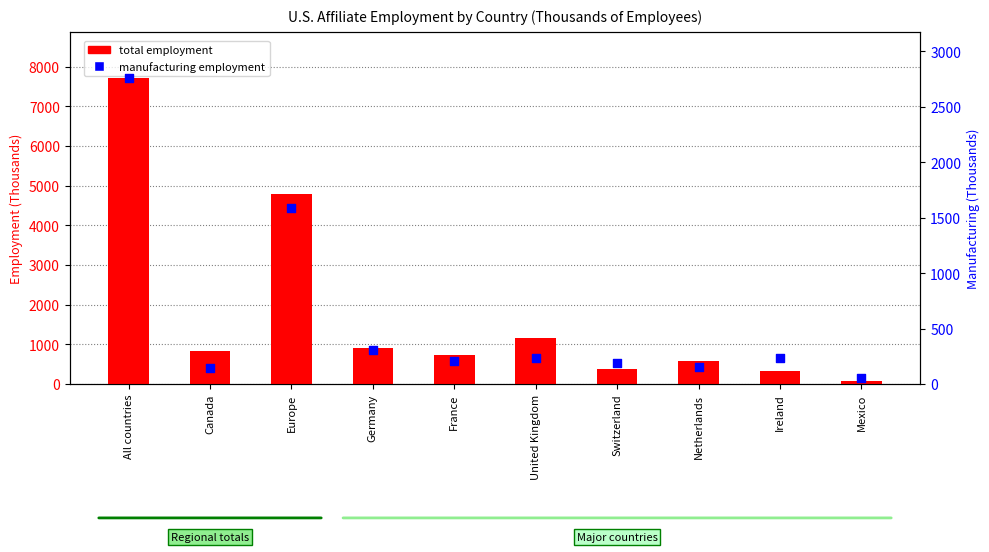

At how many categories does at least one series exceed 1295?

2